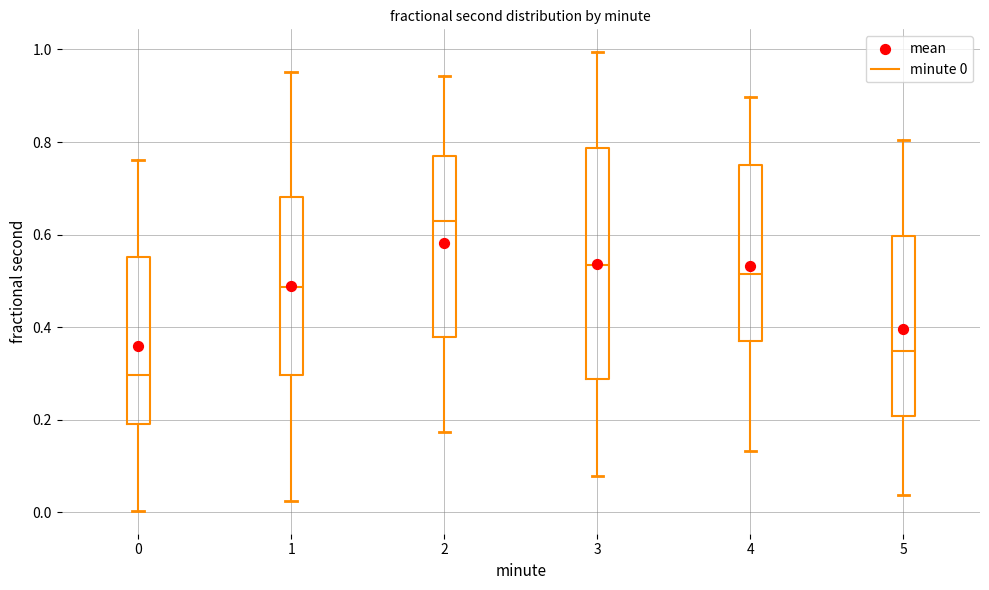

Which box is the tallest, from its lower edge to its upper edge?

3